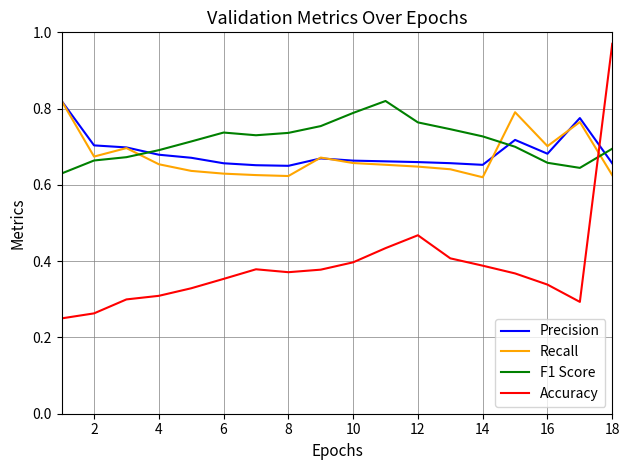

Which series ends up on top after the final intersection of F1 Score and Precision?

F1 Score